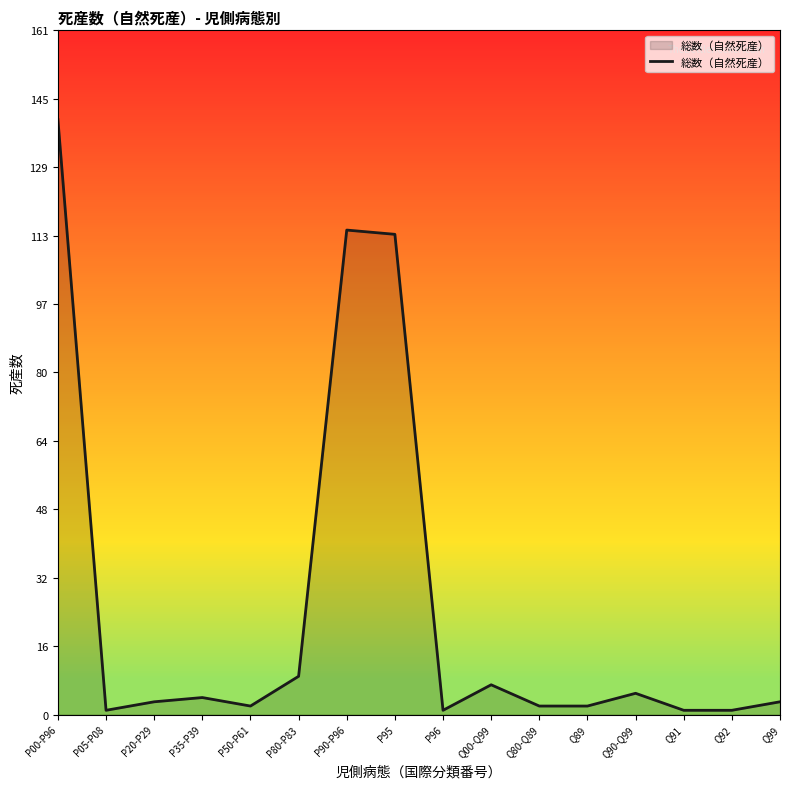

Which label corresponds to the largest value in the chart?

P00-P96